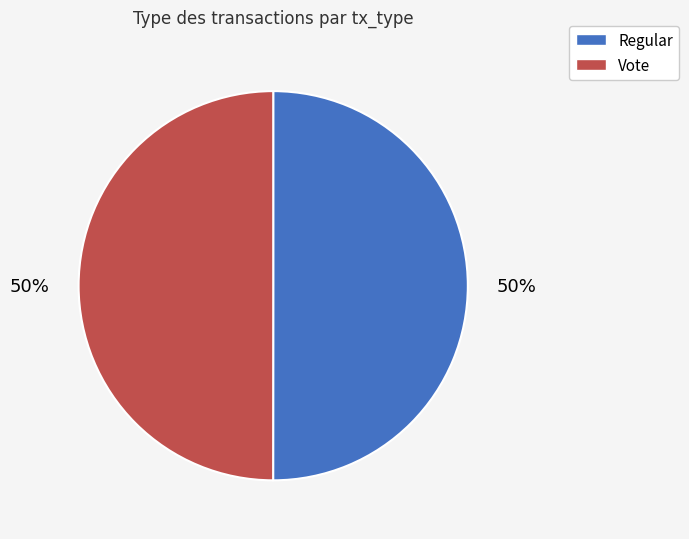

To the nearest percent, what percentage of the pie is Vote?

50%